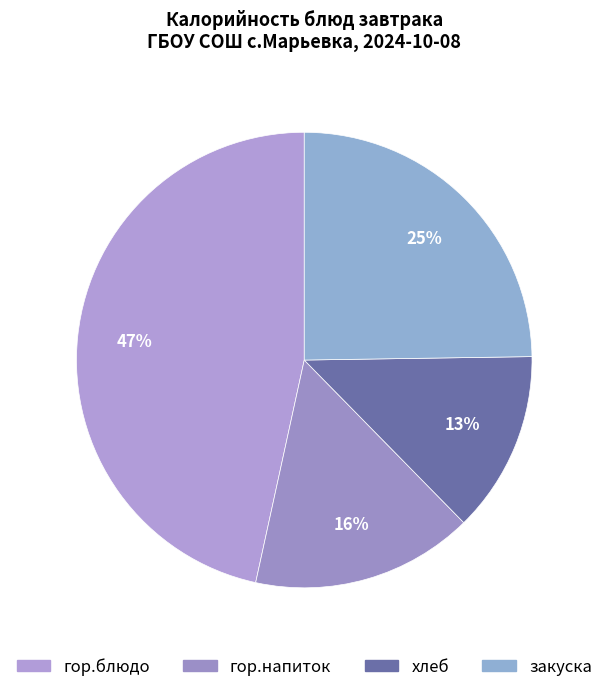

How many segments does this pie chart have?

4